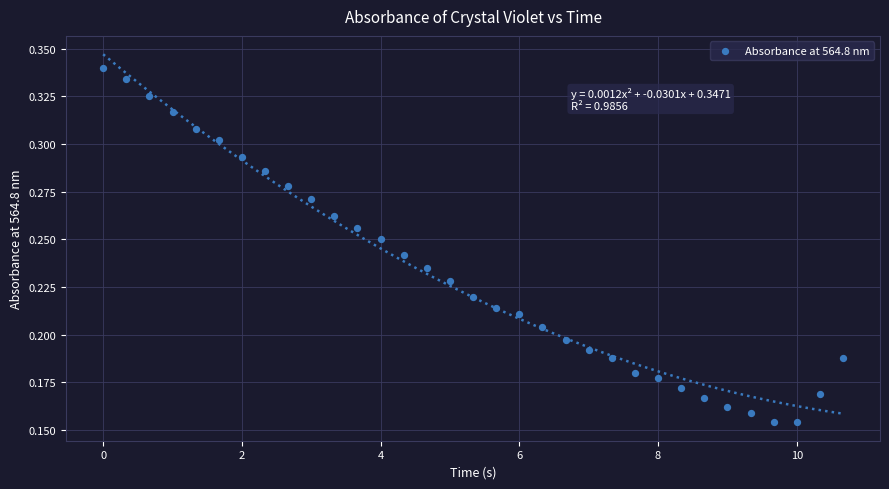

What is the range of X values (max minus min)?

10.7